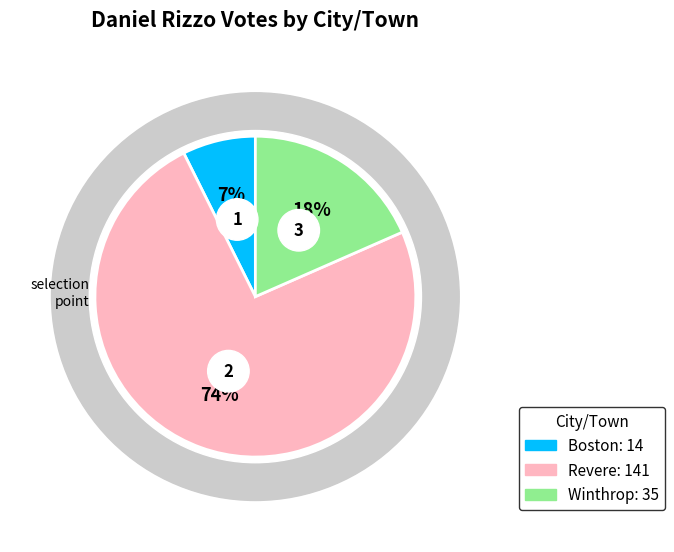

Which slice is the largest?

Revere